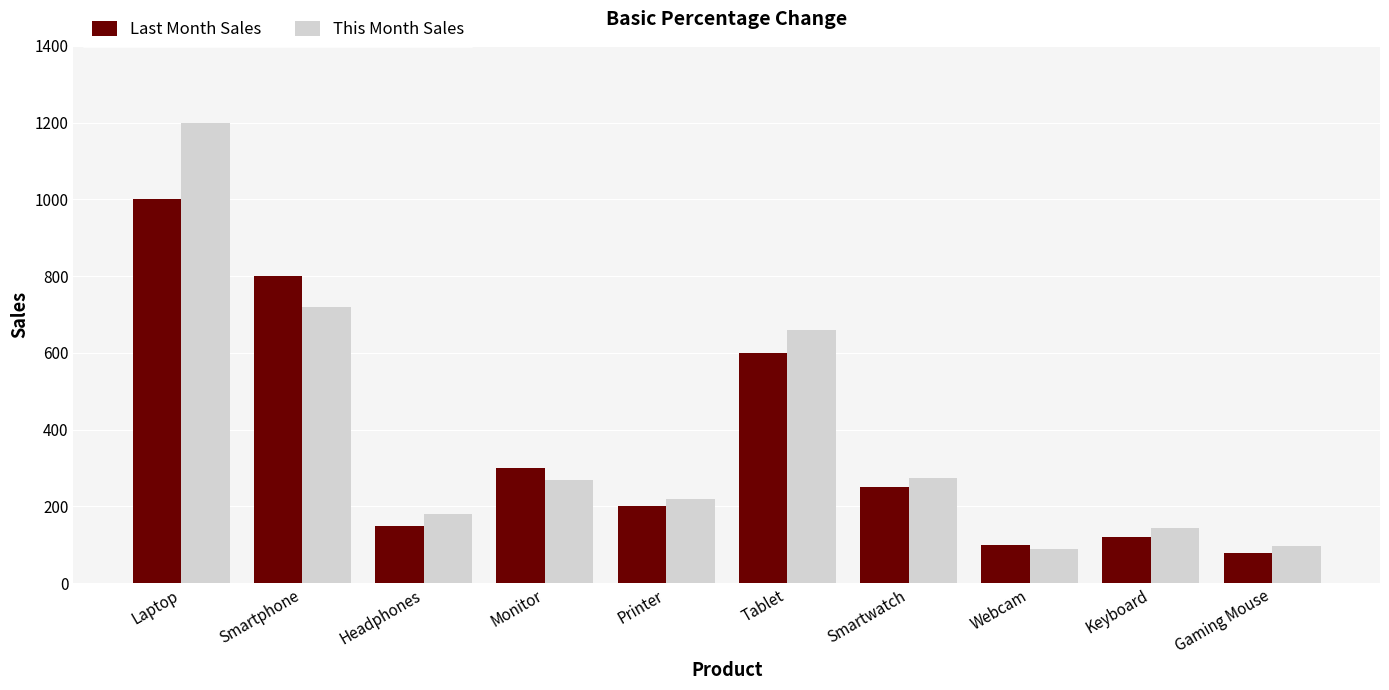

List the series in order of their overall mean, lowest first.

Last Month Sales, This Month Sales